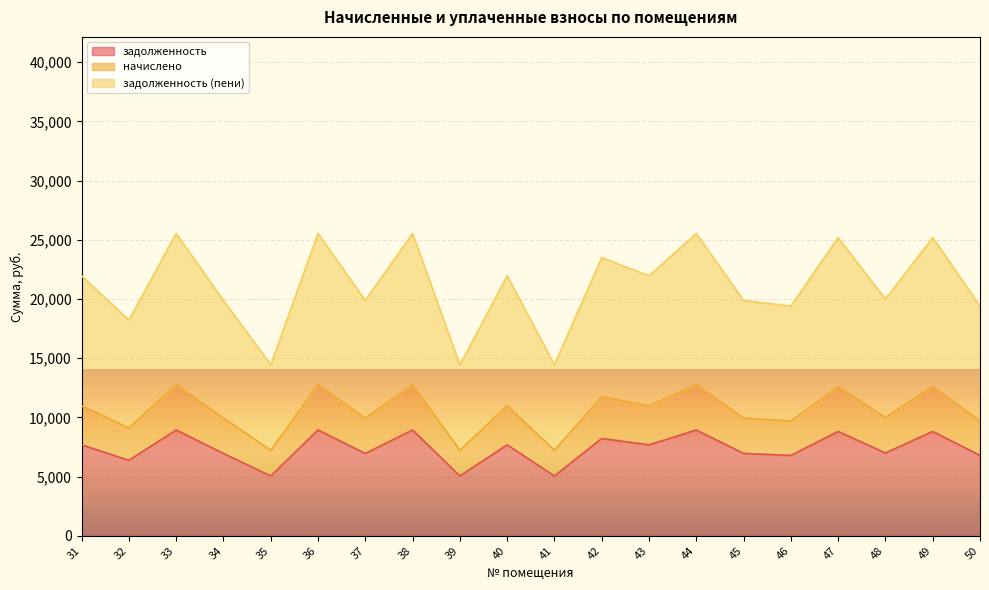

How many data points in начислено are above 10978?

10